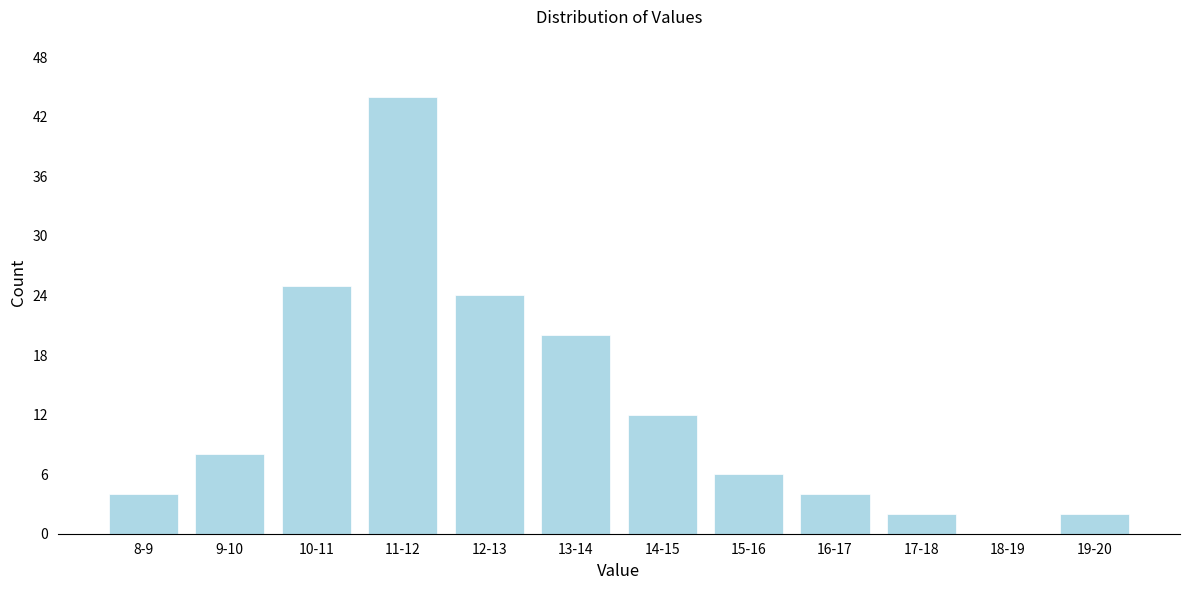

Reading left to right, extract all data points from this chart.

8-9=4	9-10=8	10-11=25	11-12=44	12-13=24	13-14=20	14-15=12	15-16=6	16-17=4	17-18=2	18-19=0	19-20=2